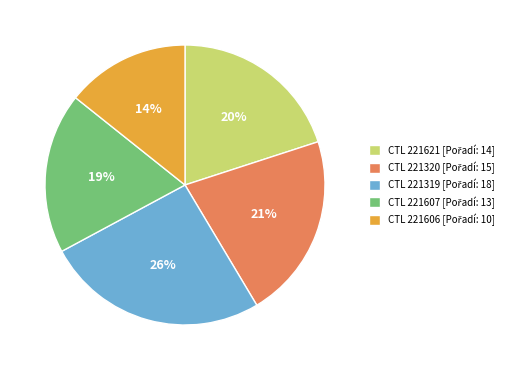

To the nearest percent, what is the average slice percentage?

20%